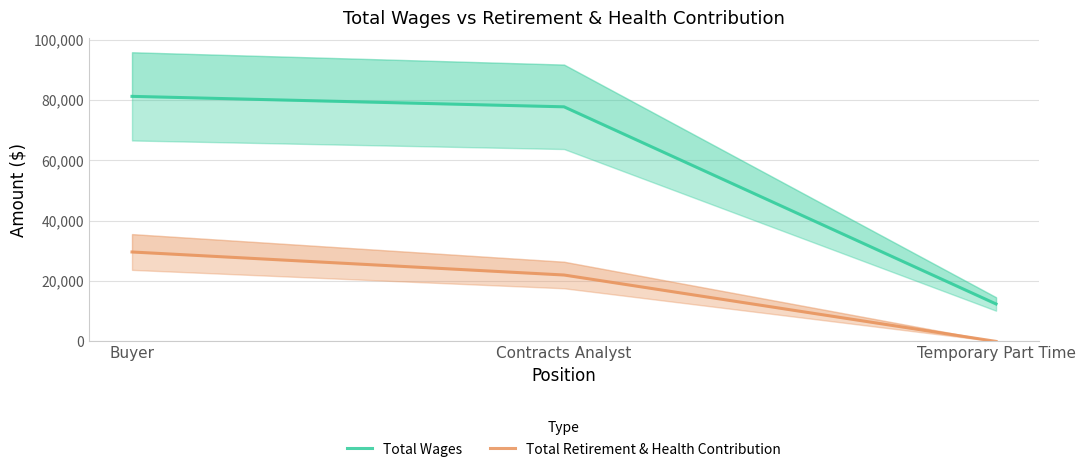

At which label does Total Retirement & Health Contribution reach its minimum?

Temporary Part Time